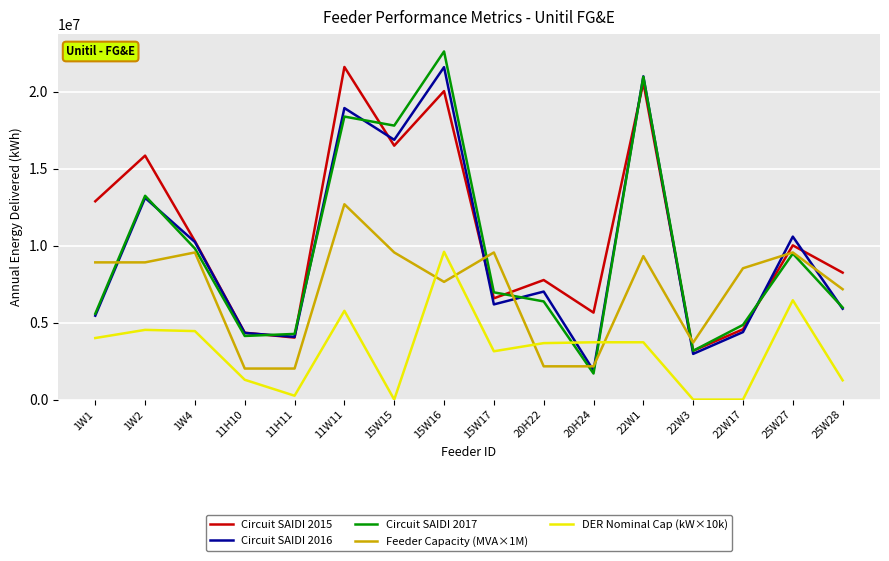

Where do Circuit SAIDI 2015 and Feeder Capacity (MVA×1M) first cross each other?

15W16 and 15W17